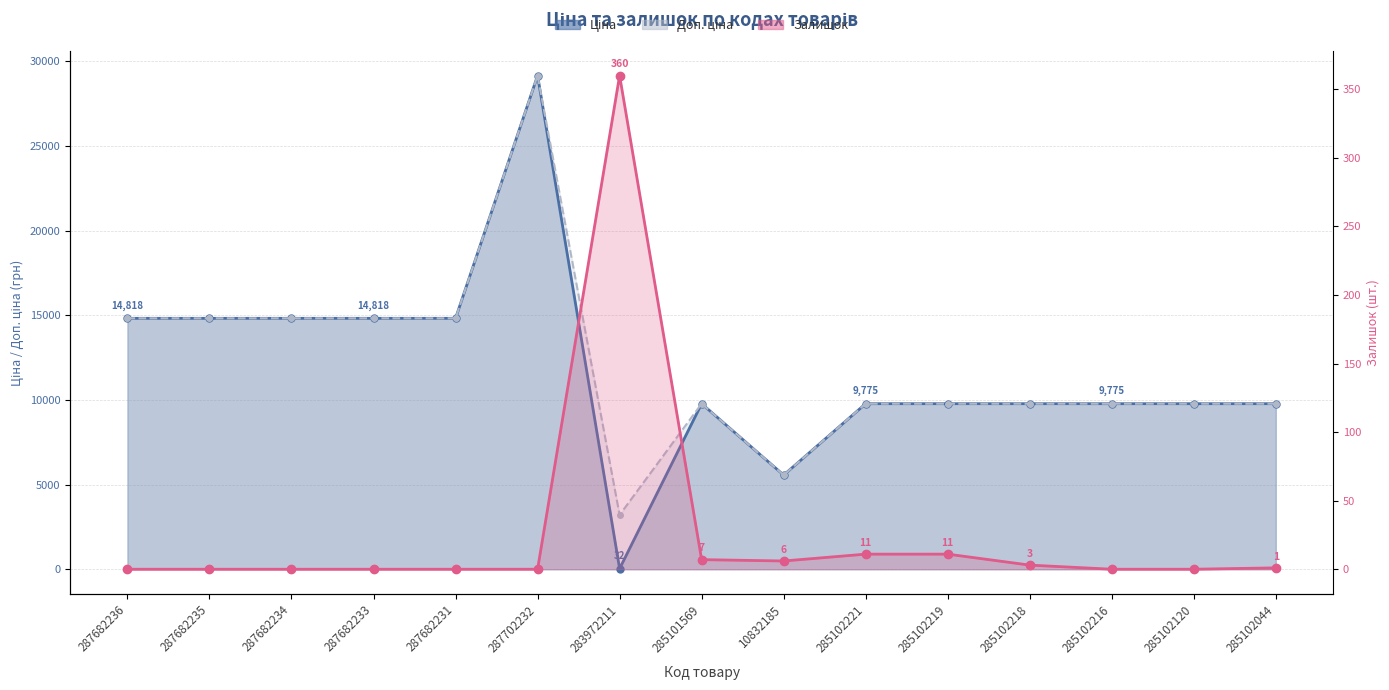

How many values in the Ціна series exceed 9775?

13